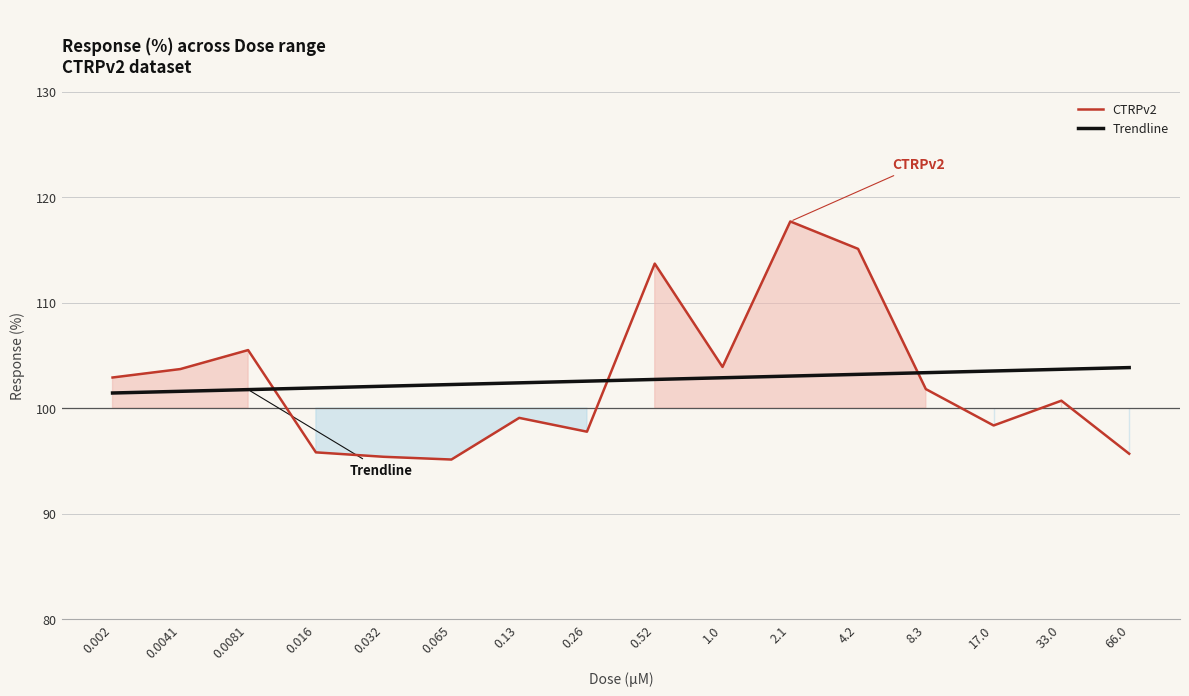

What is the value of the 15th point from the left?

100.7